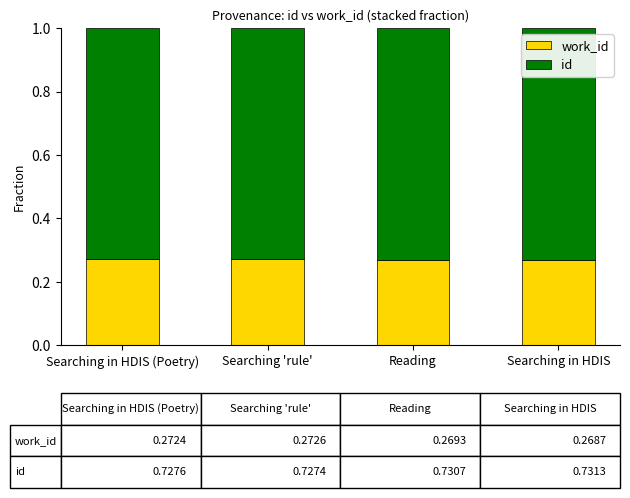

What is the total value across all series at Searching in HDIS?

1.0